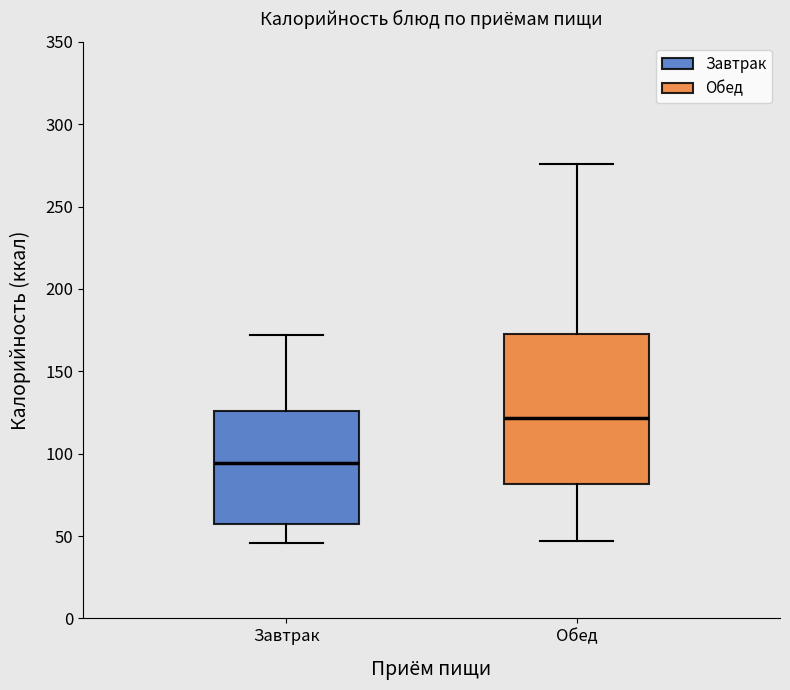

Which box is the tallest, from its lower edge to its upper edge?

Обед